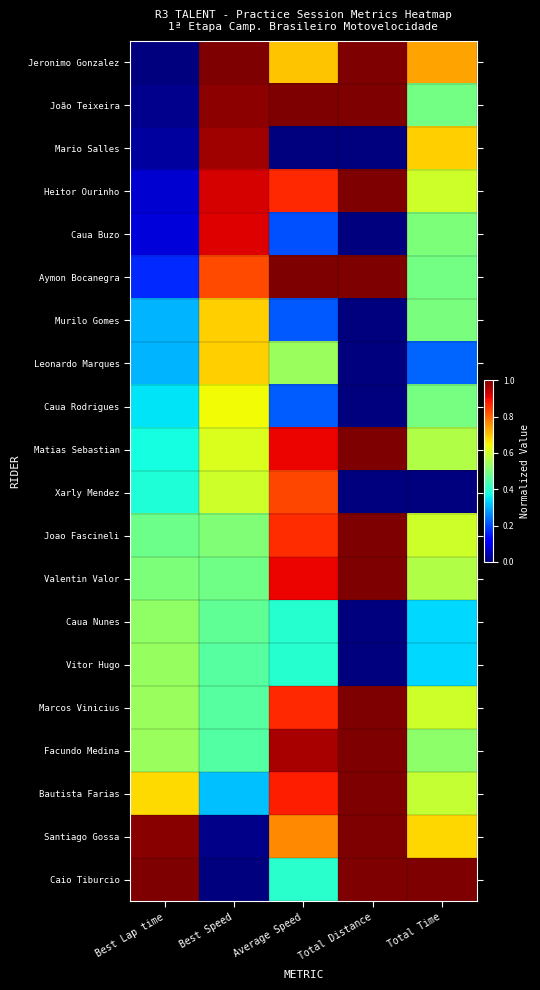

At which category does the chart reach its minimum across all series?

Best Lap time